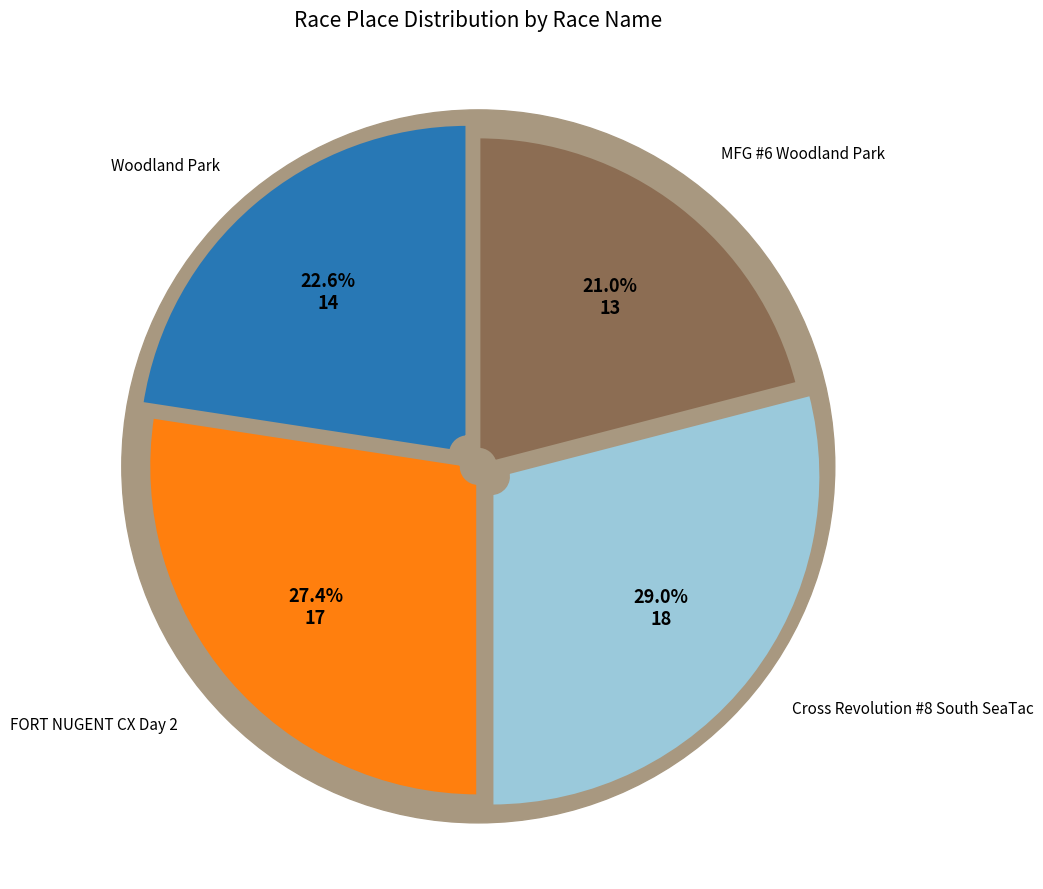

What is the change in value from Woodland Park to Cross Revolution #8 South SeaTac?

+4